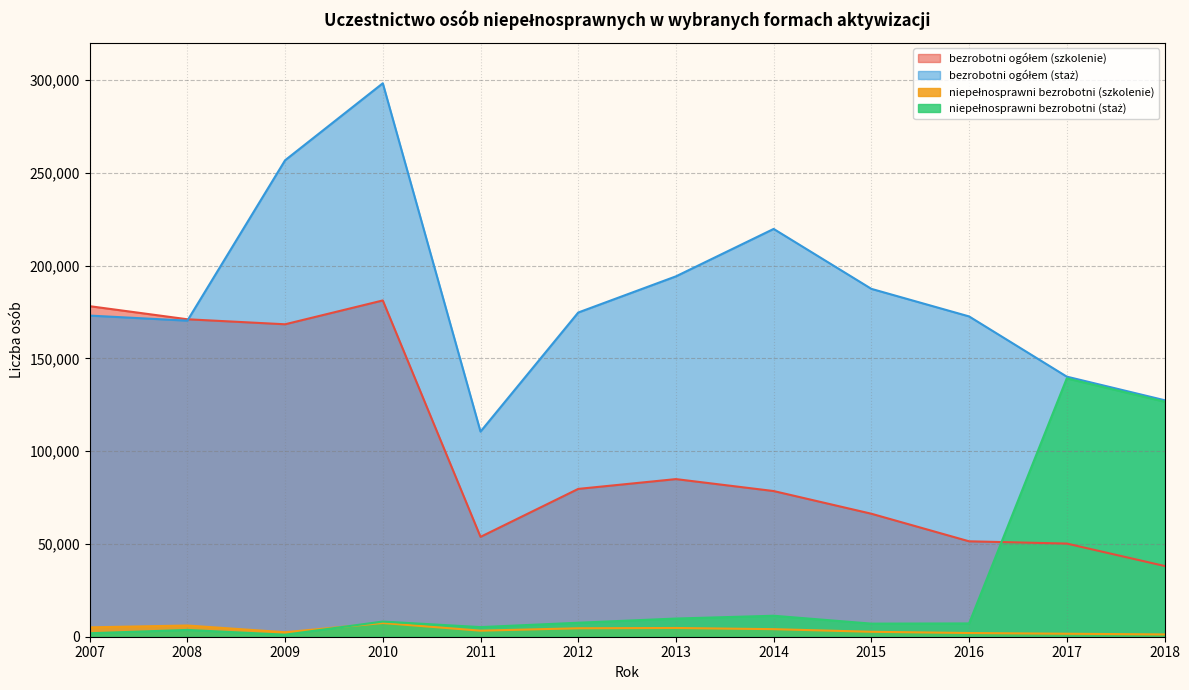

Is the value of niepełnosprawni bezrobotni (staż) at 2018 greater than the value of niepełnosprawni bezrobotni (szkolenie) at 2012?

Yes